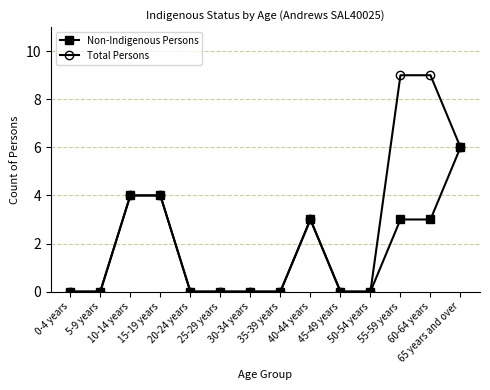

What is the highest value of the Non-Indigenous Persons series?

6